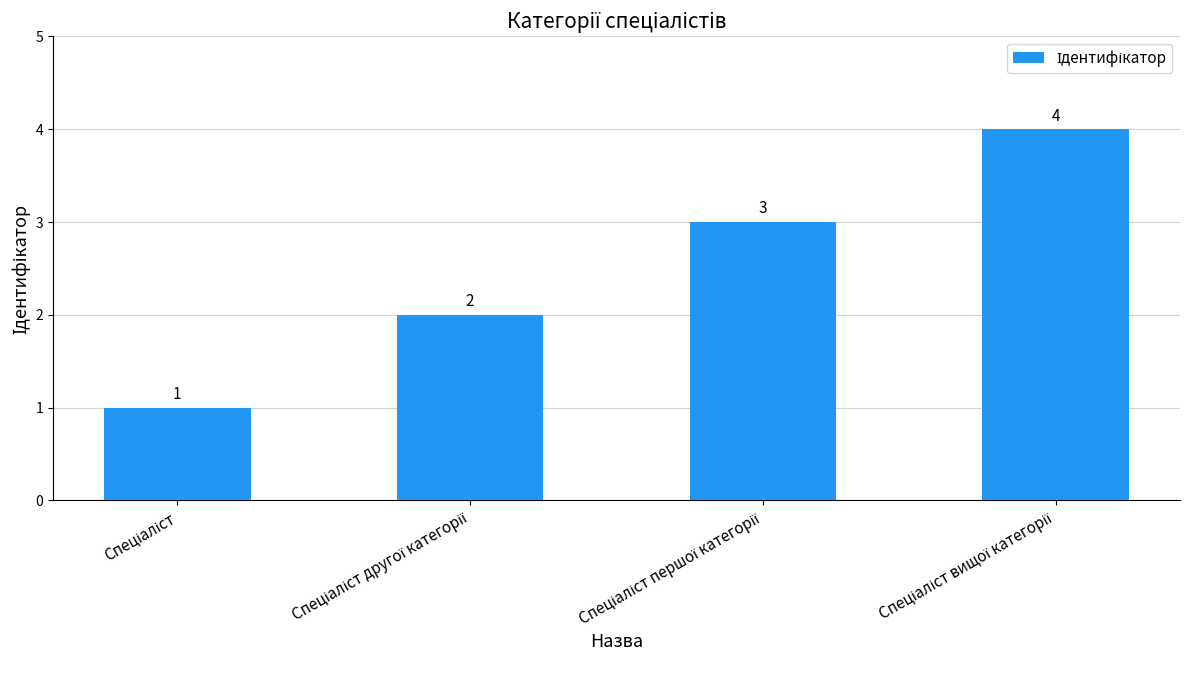

Count the values in the range 2 to 4.

3